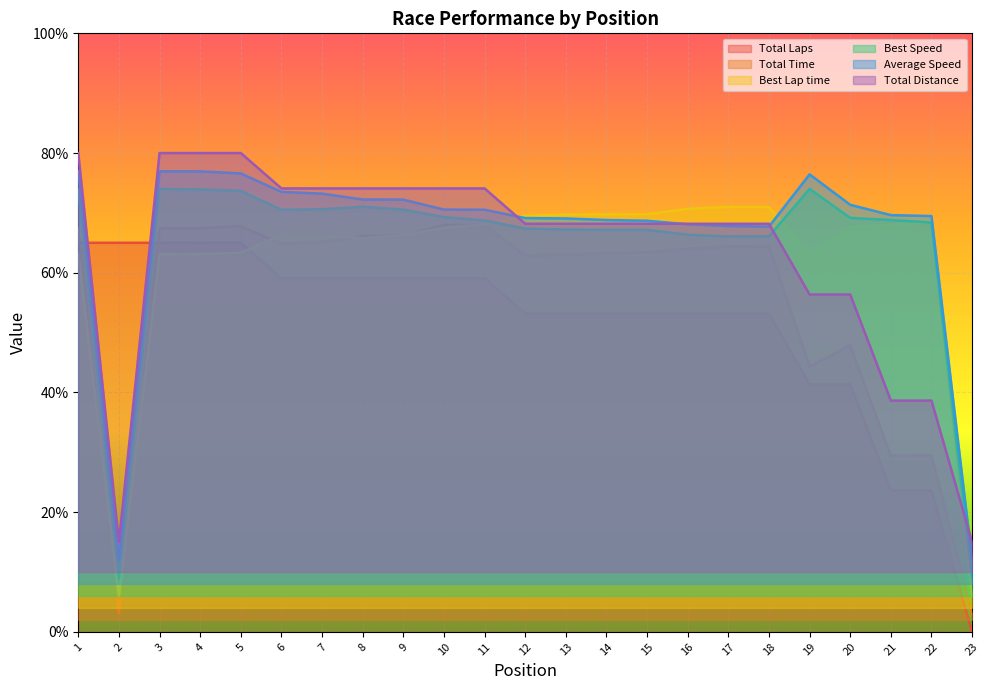

What is the total value across all series at 2?

110.0